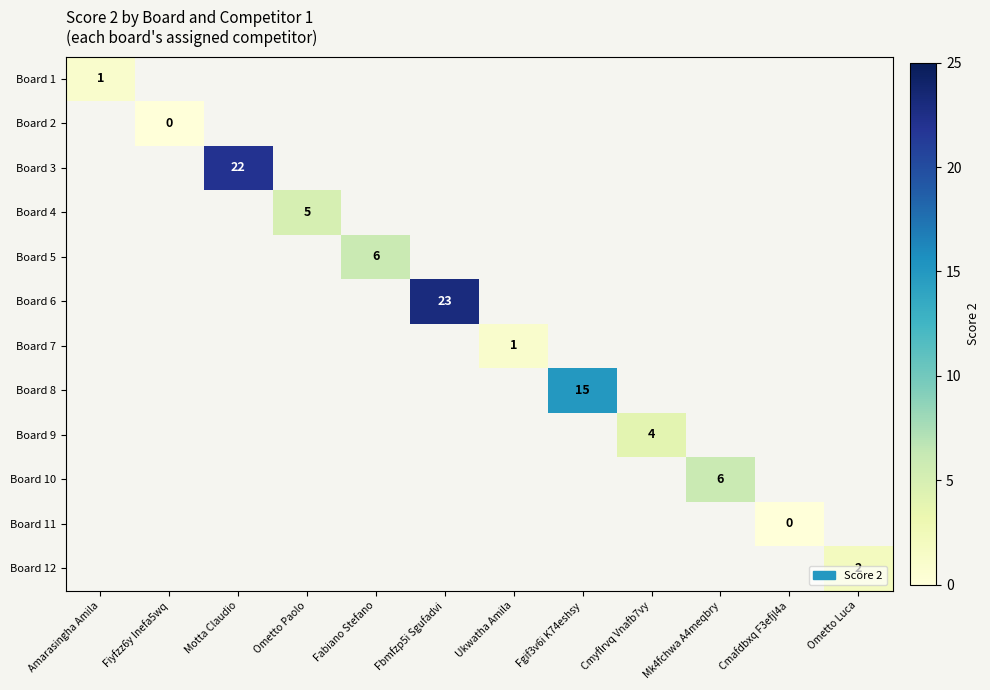

At how many categories does at least one series exceed 10?

3